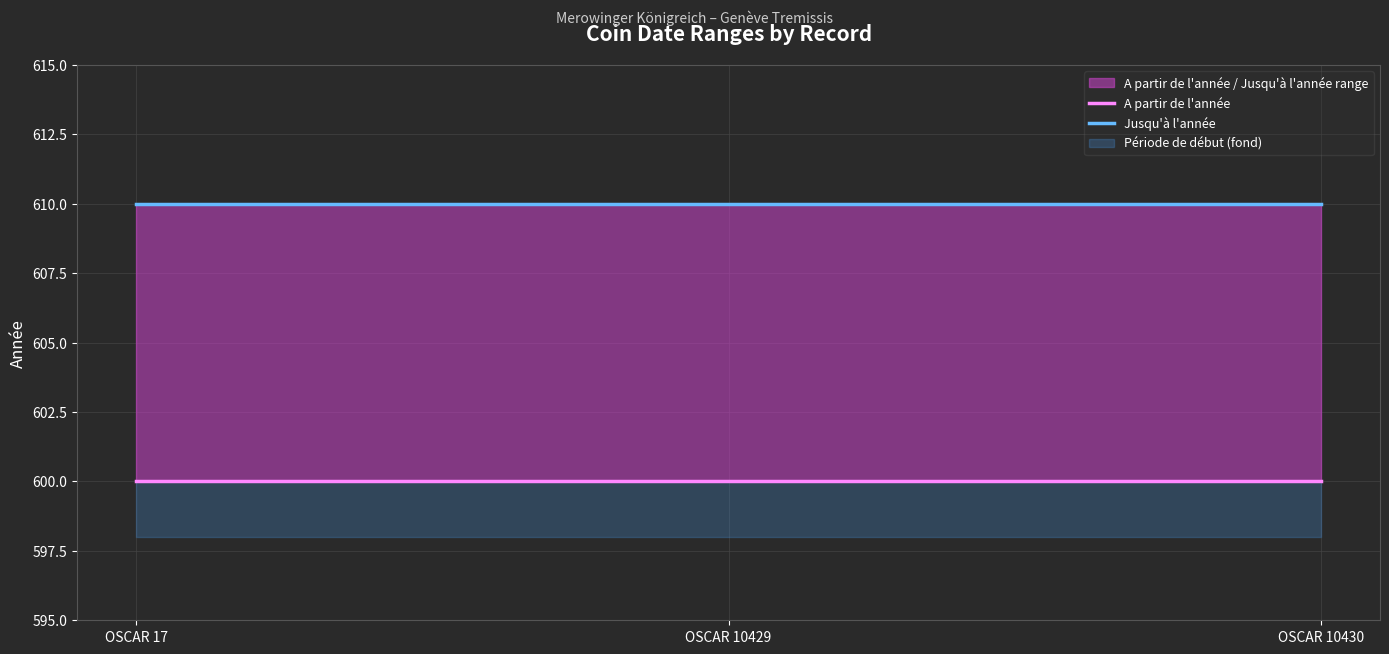

What is the value of the A partir de l'année point at the 3rd from the left?

600